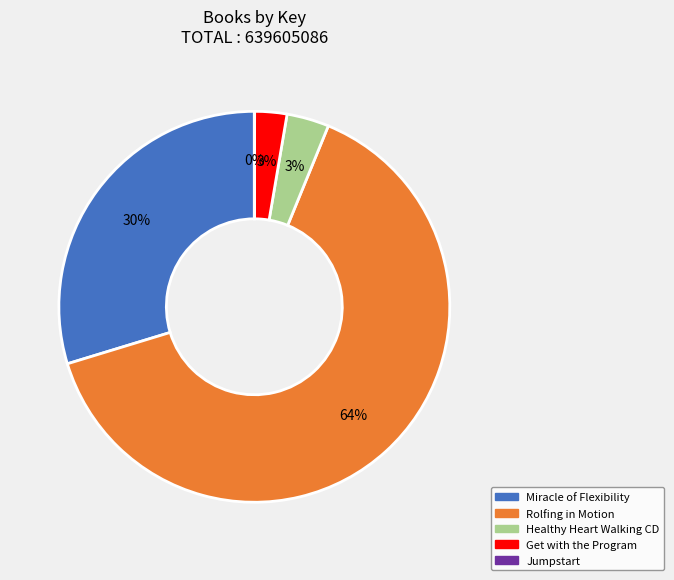

Which category accounts for the majority?

Rolfing in Motion